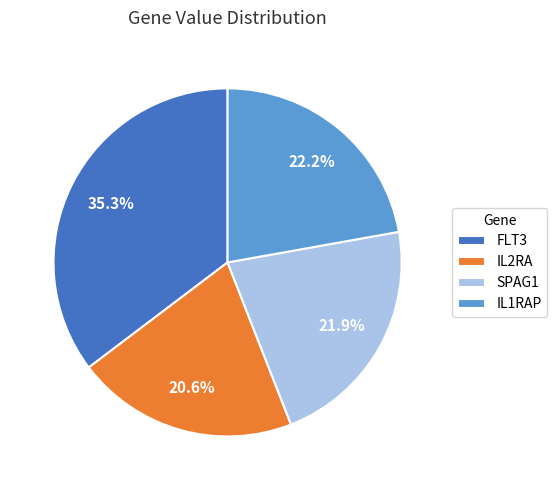

To the nearest percent, what is the difference between the largest and smallest slice percentages?

15%